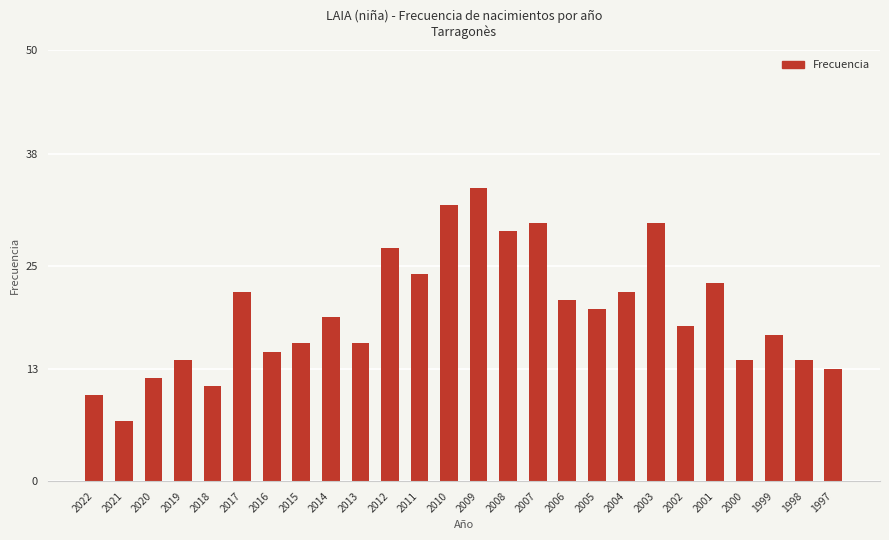

What is the average value?

20